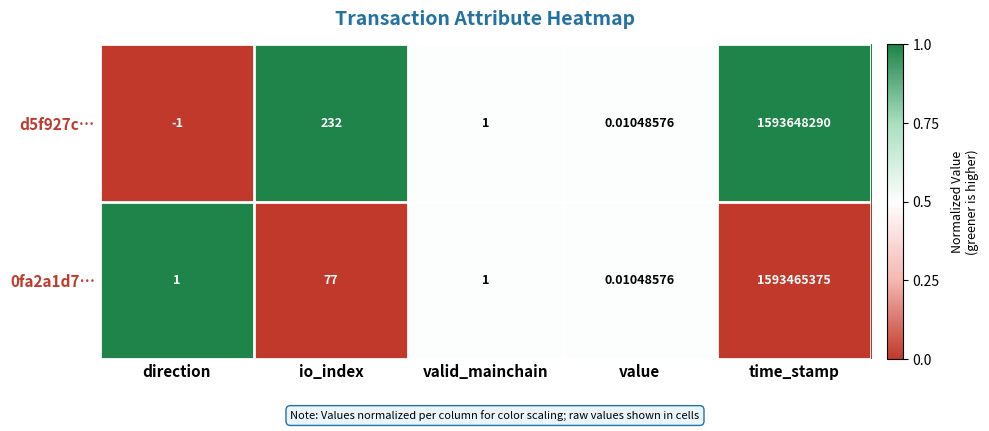

Is the value of 0fa2a1d7… at io_index greater than the value of d5f927c… at value?

Yes